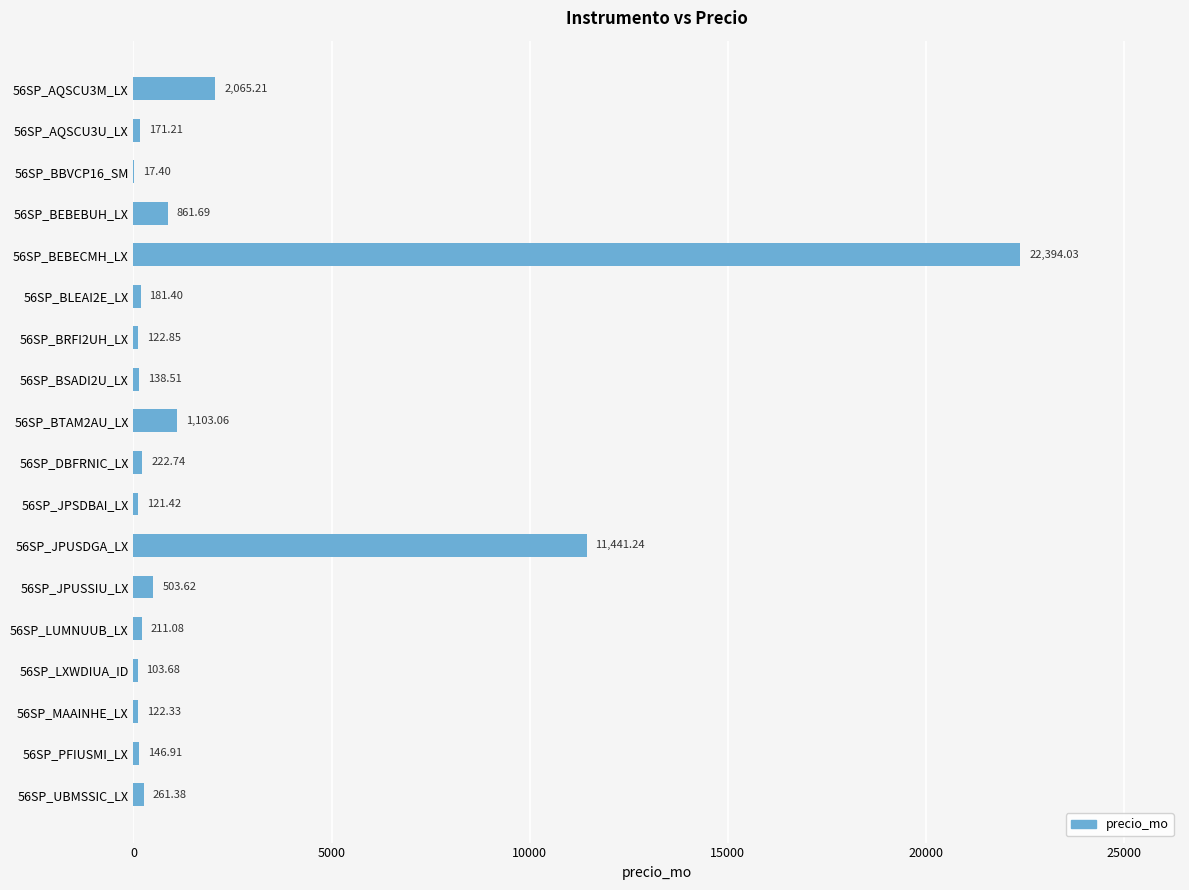

What is the greatest value displayed?

22394.0